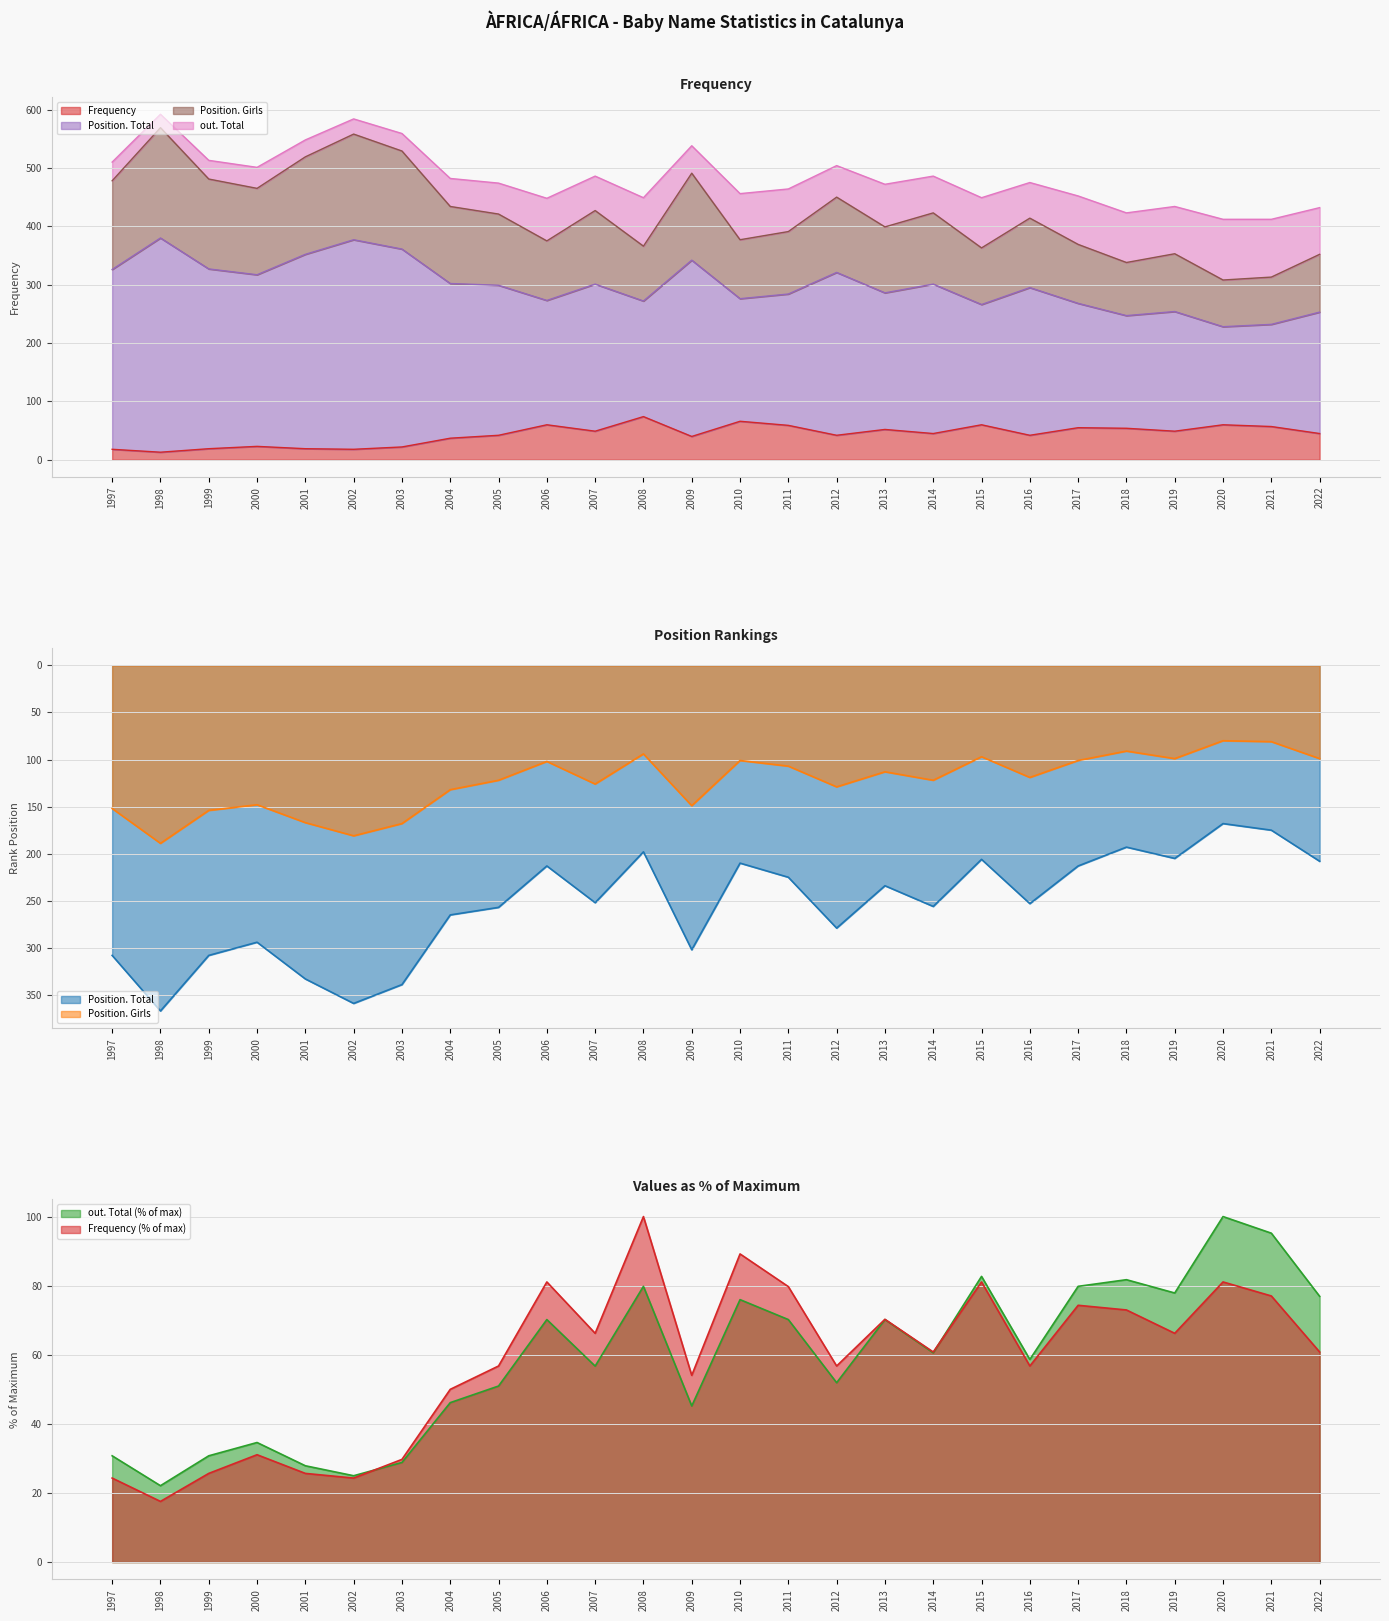

At which category does Position. Girls reach its first local valley?

2000